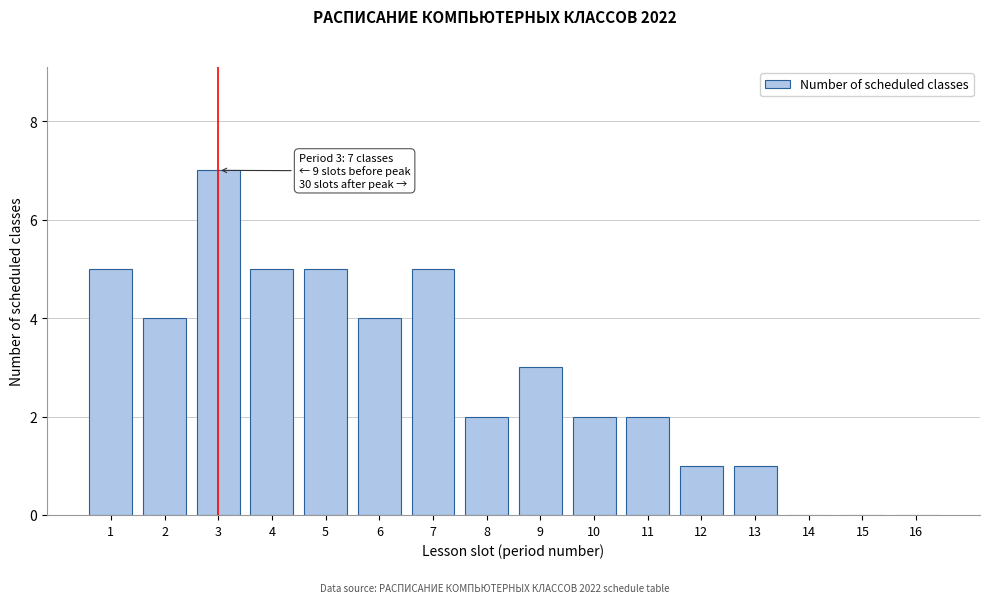

Reading left to right, what are all the values shown in this chart?

1=5	2=4	3=7	4=5	5=5	6=4	7=5	8=2	9=3	10=2	11=2	12=1	13=1	14=0	15=0	16=0